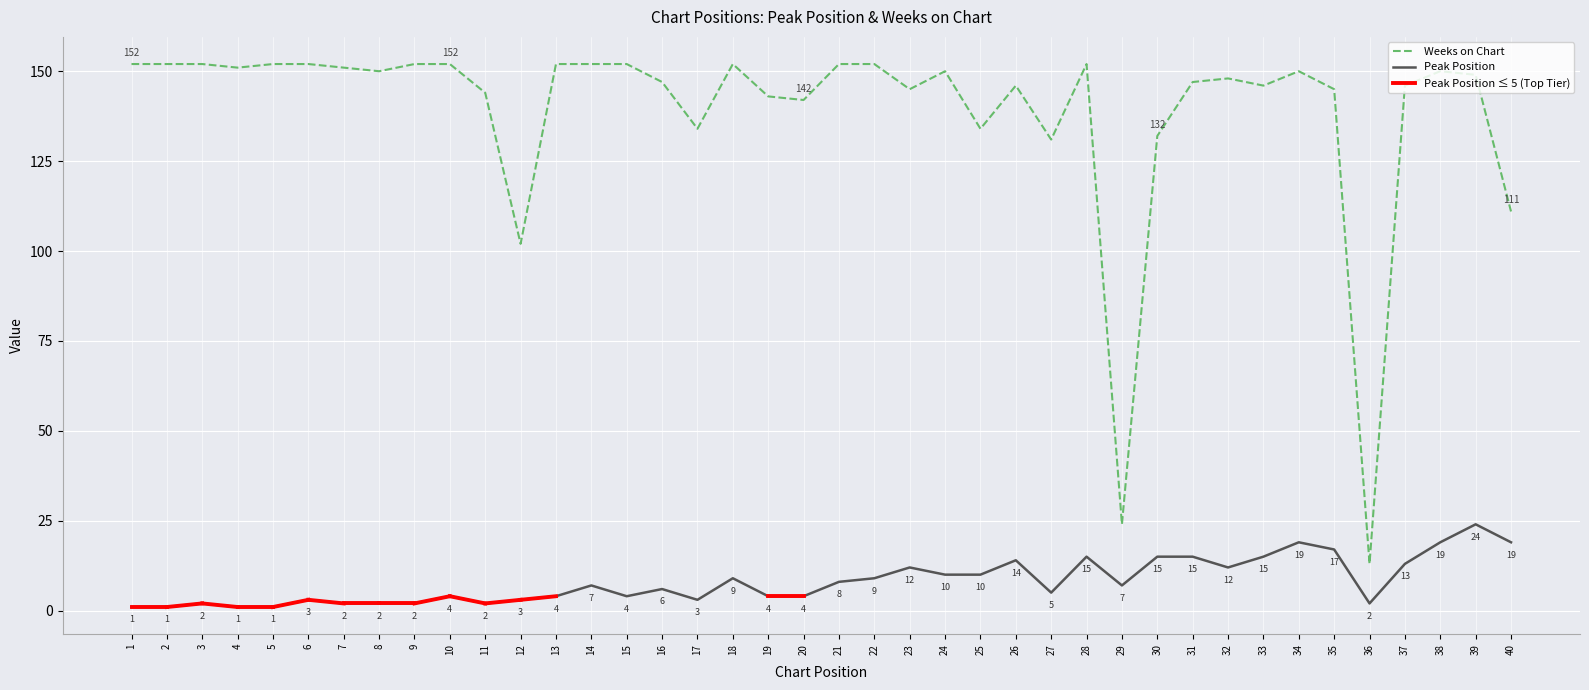

What is the difference between the maximum and minimum values in the Weeks on Chart series?

139